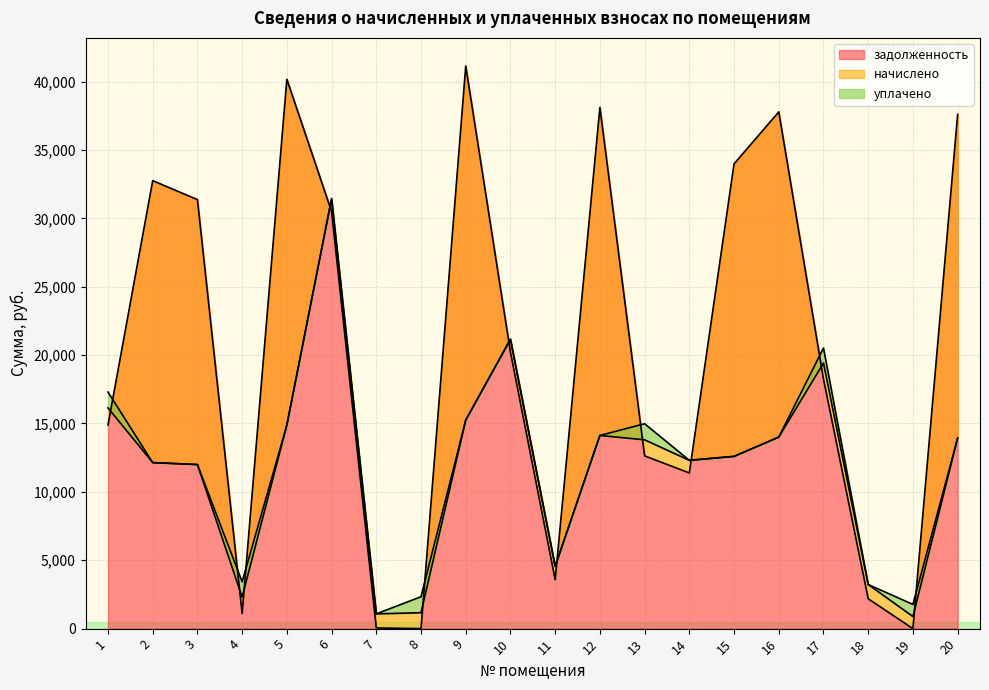

How many distinct data groups are displayed?

3